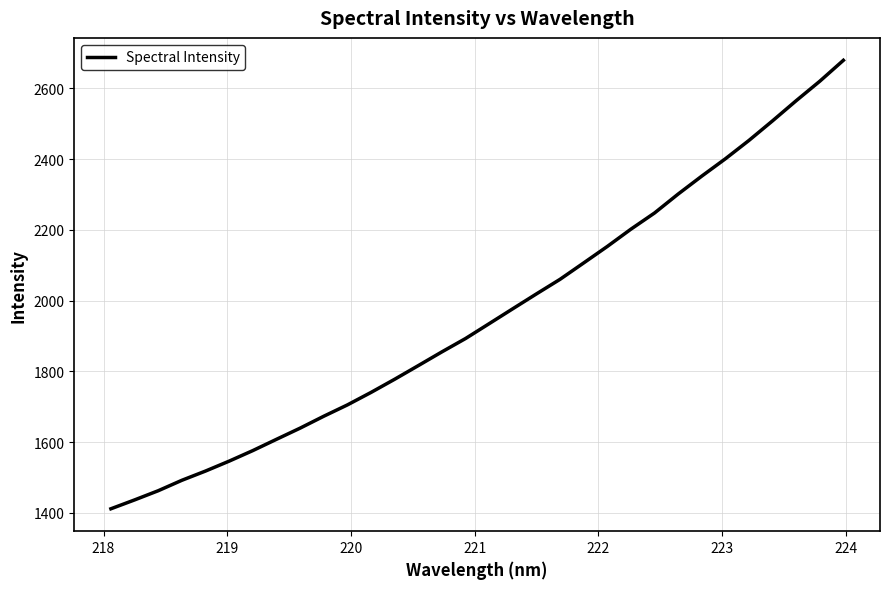

What is the minimum value shown in the chart?

1411.5